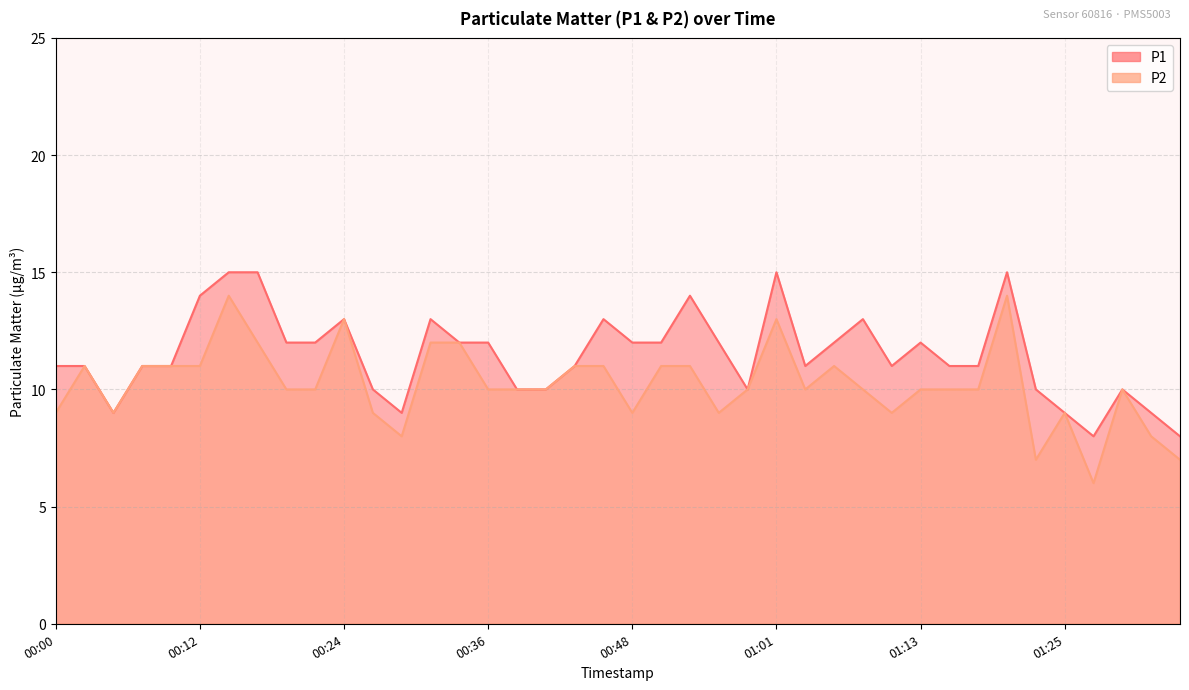

Rank the series at 01:13 from highest to lowest value.

P1, P2